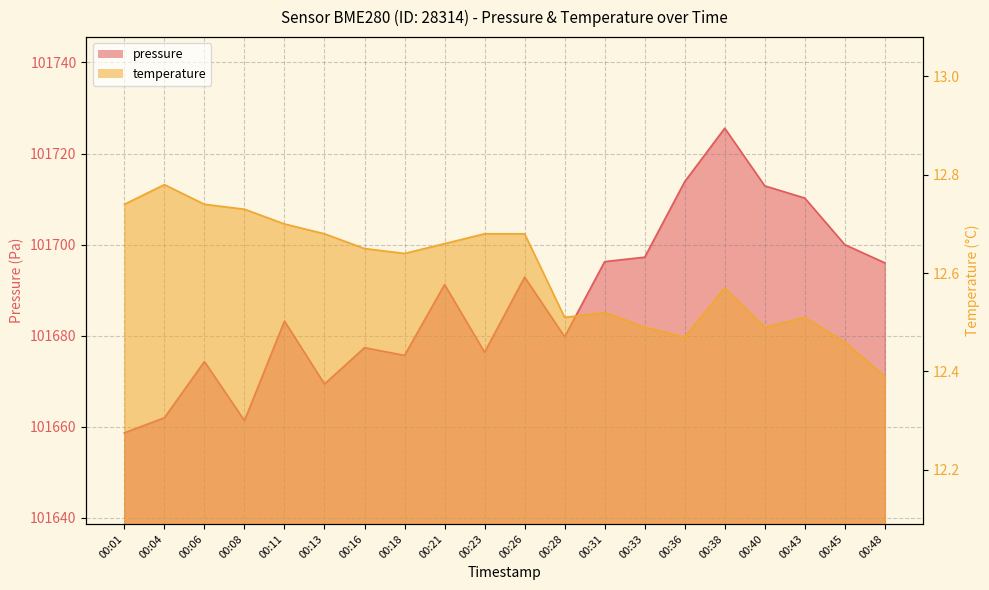

Reading left to right, extract all data points from this chart.

pressure: 00:01=101658.7	00:04=101662.0	00:06=101674.3	00:08=101661.4	00:11=101683.2	00:13=101669.4	00:16=101677.4	00:18=101675.7	00:21=101691.2	00:23=101676.4	00:26=101692.9	00:28=101679.8	00:31=101696.3	00:33=101697.2	00:36=101713.8	00:38=101725.6	00:40=101712.9	00:43=101710.2	00:45=101700.0	00:48=101696.0
temperature: 00:01=12.7	00:04=12.8	00:06=12.7	00:08=12.7	00:11=12.7	00:13=12.7	00:16=12.7	00:18=12.6	00:21=12.7	00:23=12.7	00:26=12.7	00:28=12.5	00:31=12.5	00:33=12.5	00:36=12.5	00:38=12.6	00:40=12.5	00:43=12.5	00:45=12.5	00:48=12.4